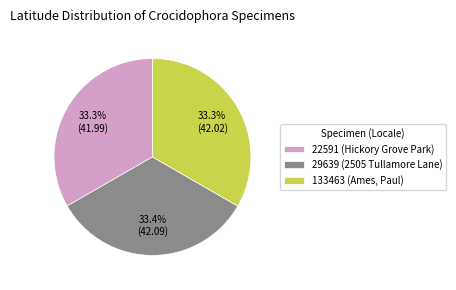

True or false: 133463 (Ames, Paul) accounts for 48% of the total.

False